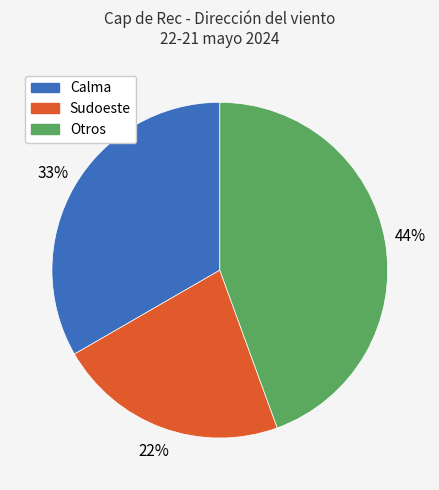

To the nearest percent, what is the difference between the largest and smallest slice percentages?

22%